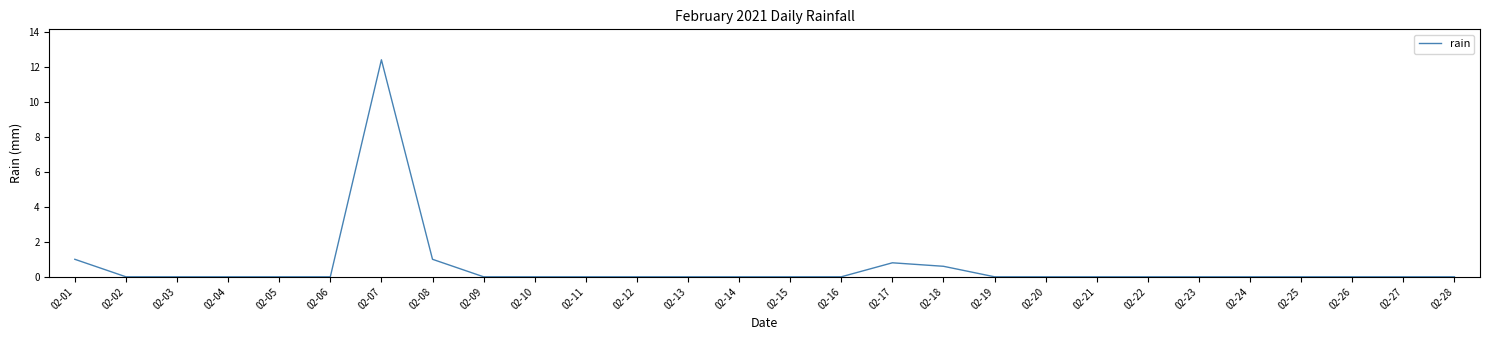

At which category does the chart reach its peak across all series?

02-07